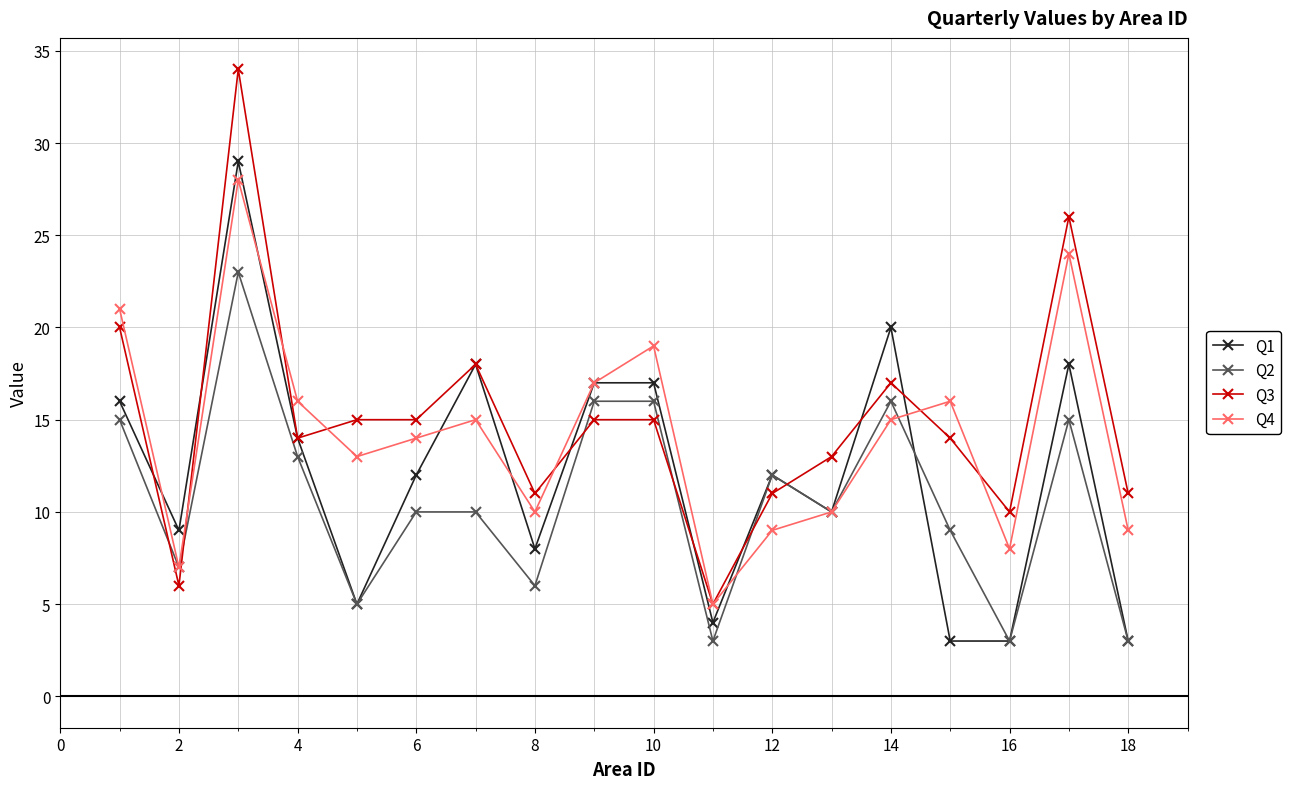

Which series has the largest range (max minus min)?

Q3